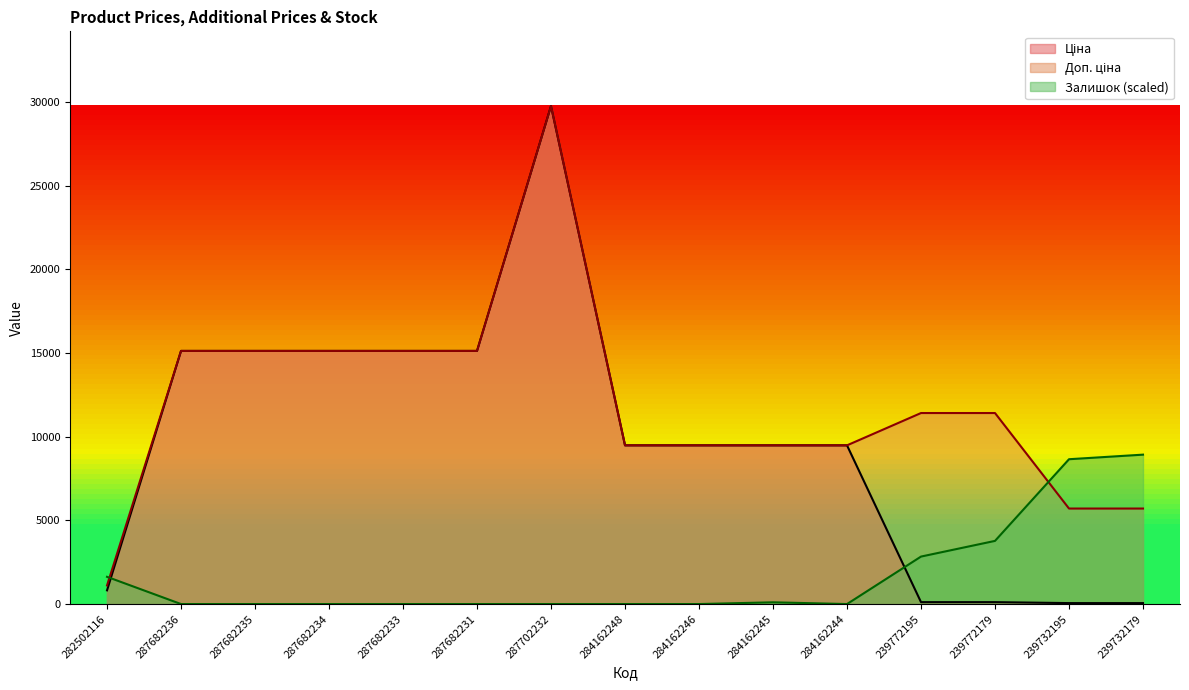

Which series ends up on top after the final intersection of Доп. ціна and Залишок?

Залишок